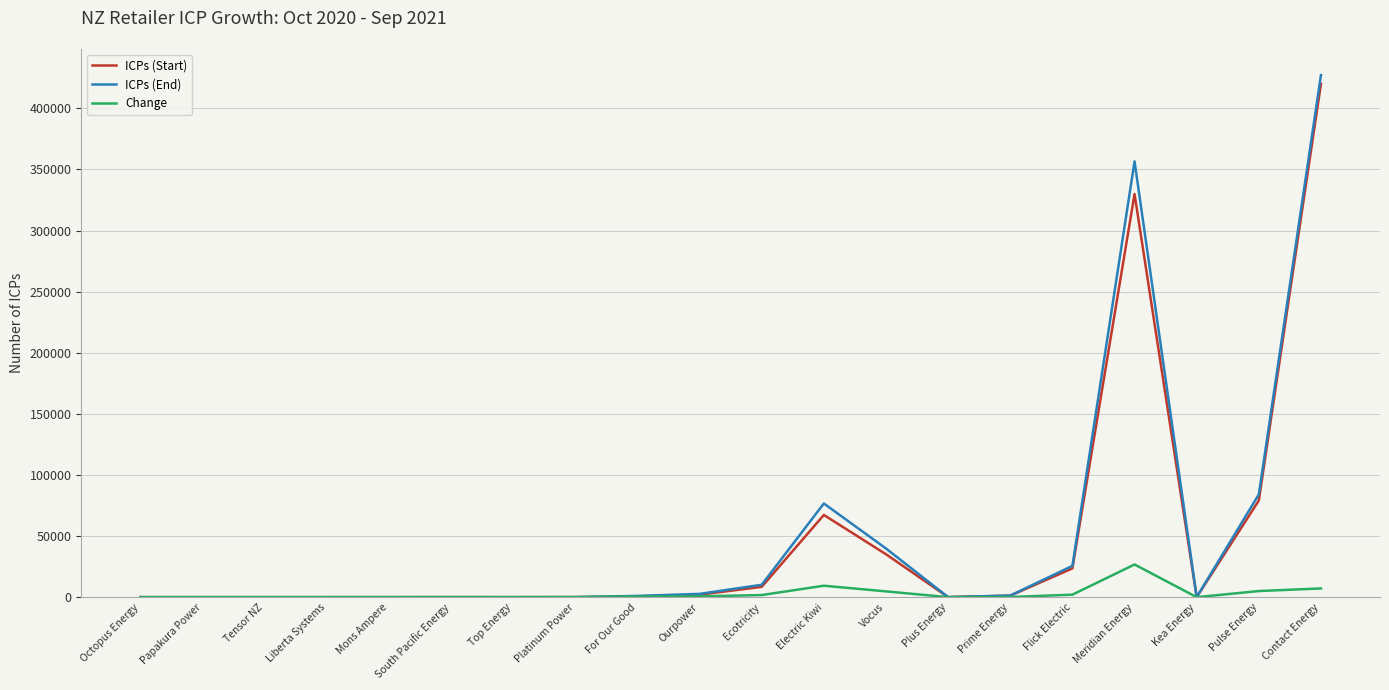

What is the difference between the highest and lowest values at Mons Ampere?

3